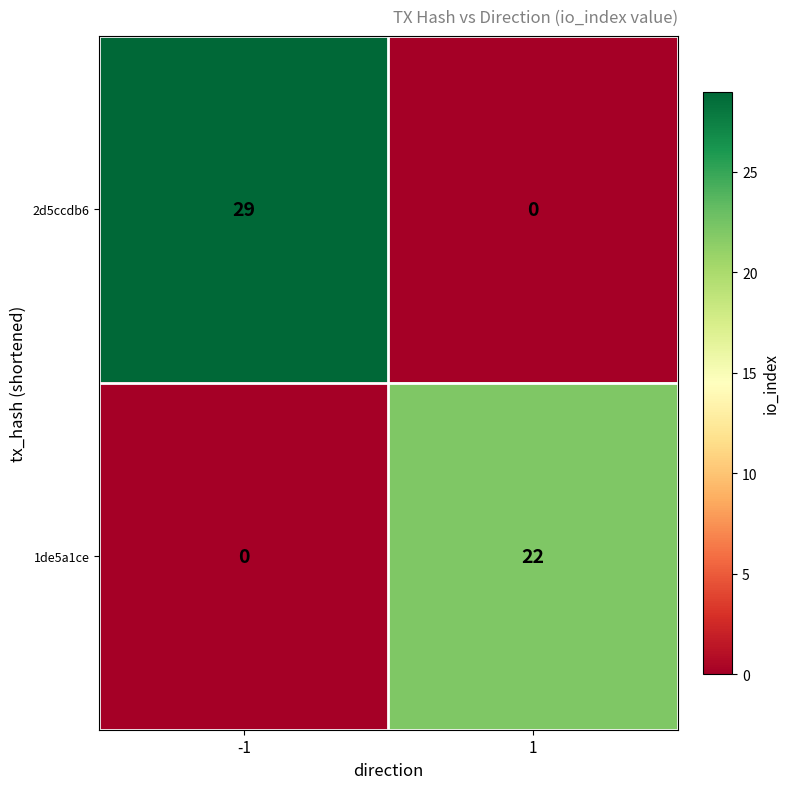

Reading left to right, extract all data points from this chart.

2d5ccdb6: 29	0
1de5a1ce: 0	22